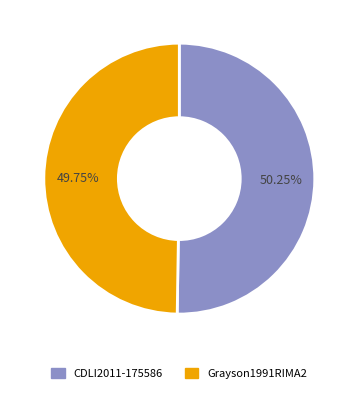

What percentage is the Grayson1991RIMA2 slice, to the nearest percent?

50%